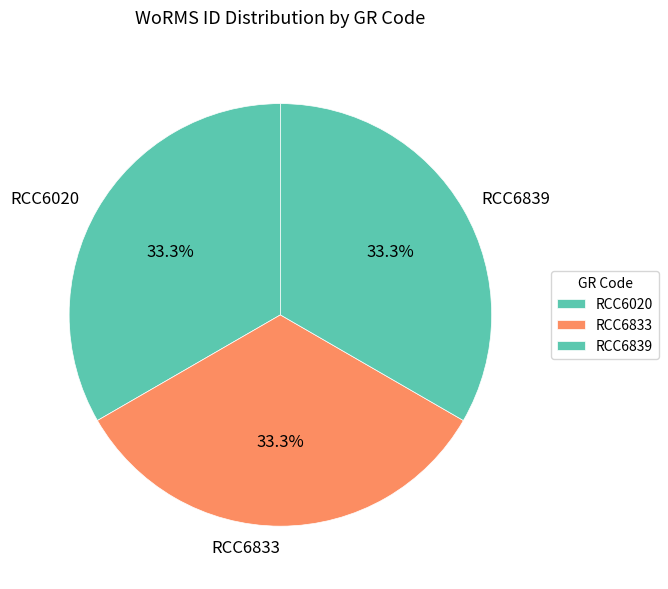

Is the sum of RCC6839 and RCC6833 greater than half?

Yes